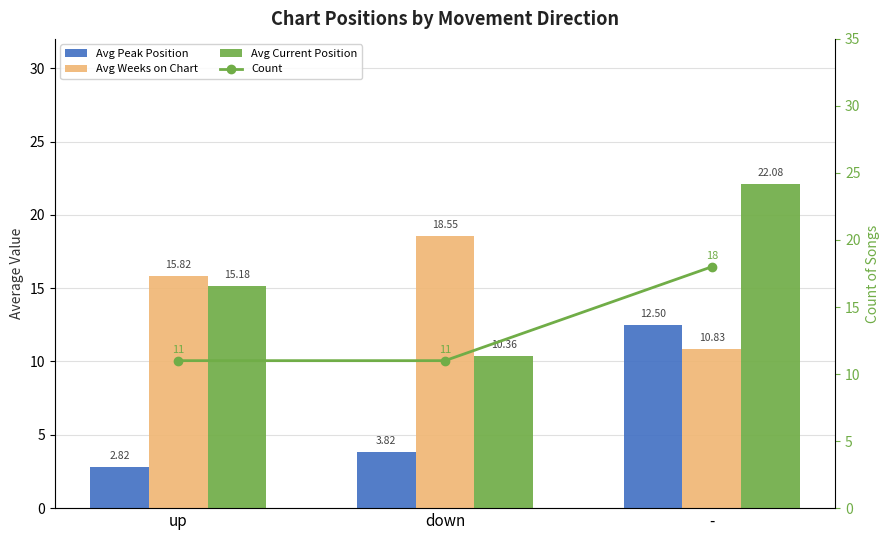

Count the number of categories in the chart.

3